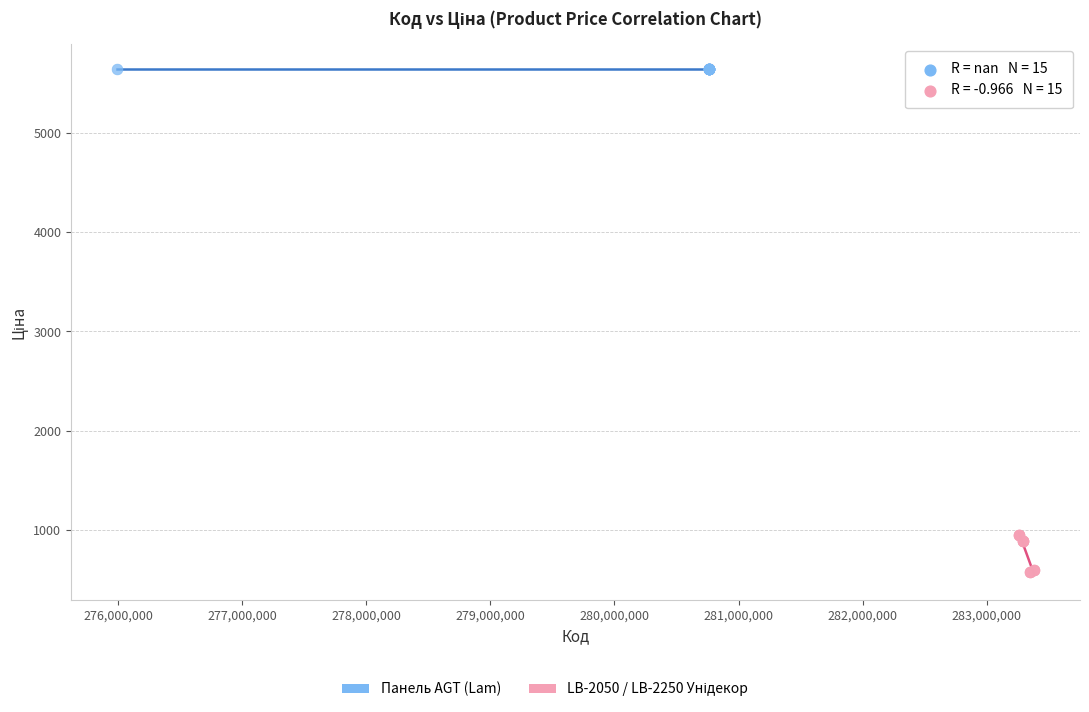

Which series contains the highest Y value?

Панель AGT (Lam)